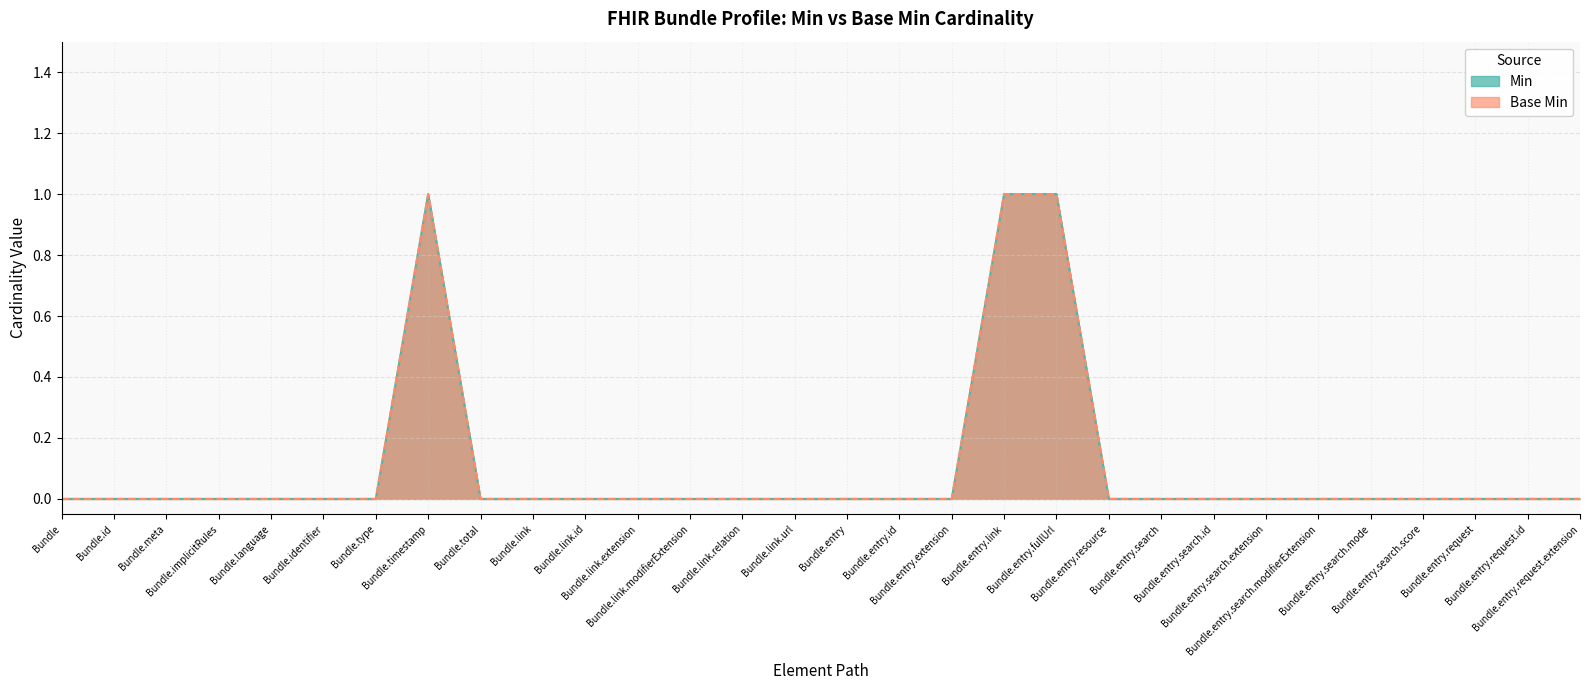

Rank the categories by Base Min value from lowest to highest.

Bundle, Bundle.id, Bundle.meta, Bundle.implicitRules, Bundle.language, Bundle.identifier, Bundle.type, Bundle.total, Bundle.link, Bundle.link.id, Bundle.link.extension, Bundle.link.modifierExtension, Bundle.link.relation, Bundle.link.url, Bundle.entry, Bundle.entry.id, Bundle.entry.extension, Bundle.entry.resource, Bundle.entry.search, Bundle.entry.search.id, Bundle.entry.search.extension, Bundle.entry.search.modifierExtension, Bundle.entry.search.mode, Bundle.entry.search.score, Bundle.entry.request, Bundle.entry.request.id, Bundle.entry.request.extension, Bundle.timestamp, Bundle.entry.link, Bundle.entry.fullUrl